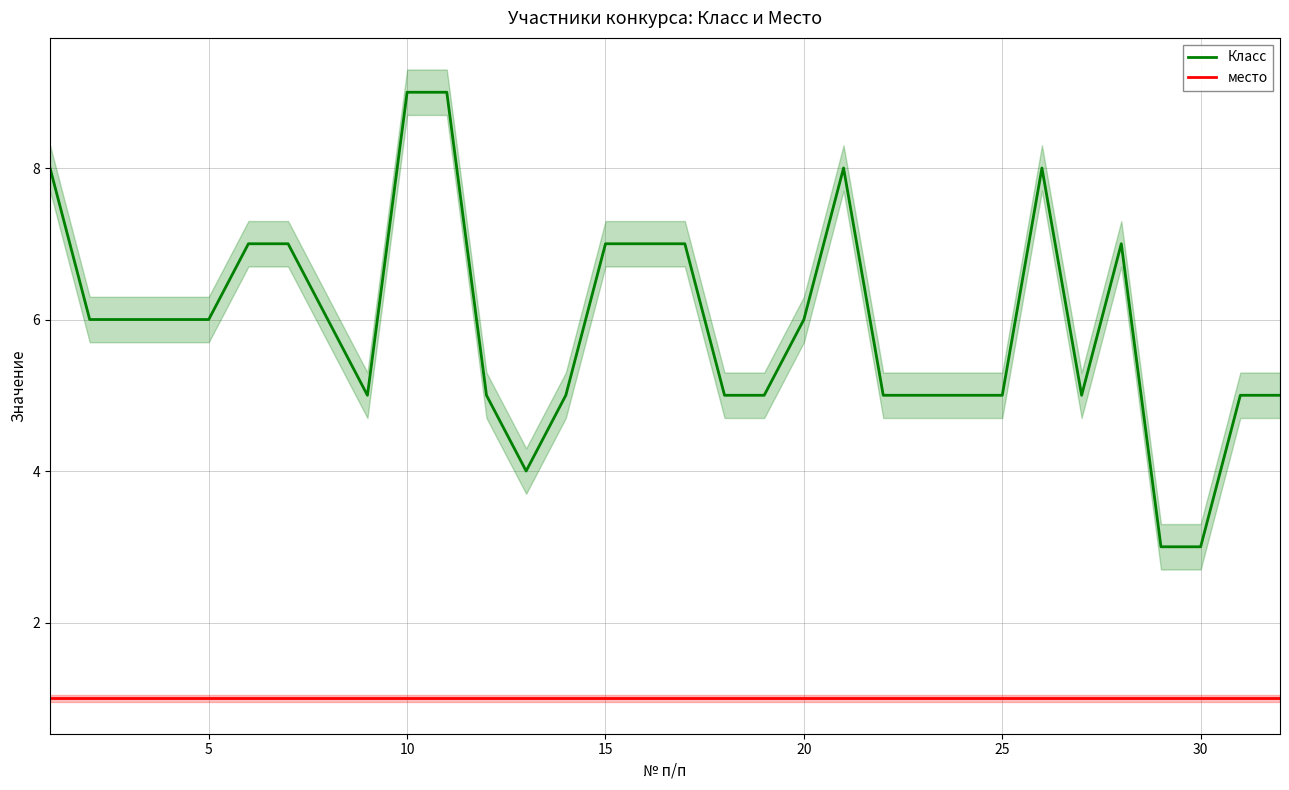

Rank the series by their maximum value, from highest to lowest.

Класс, место